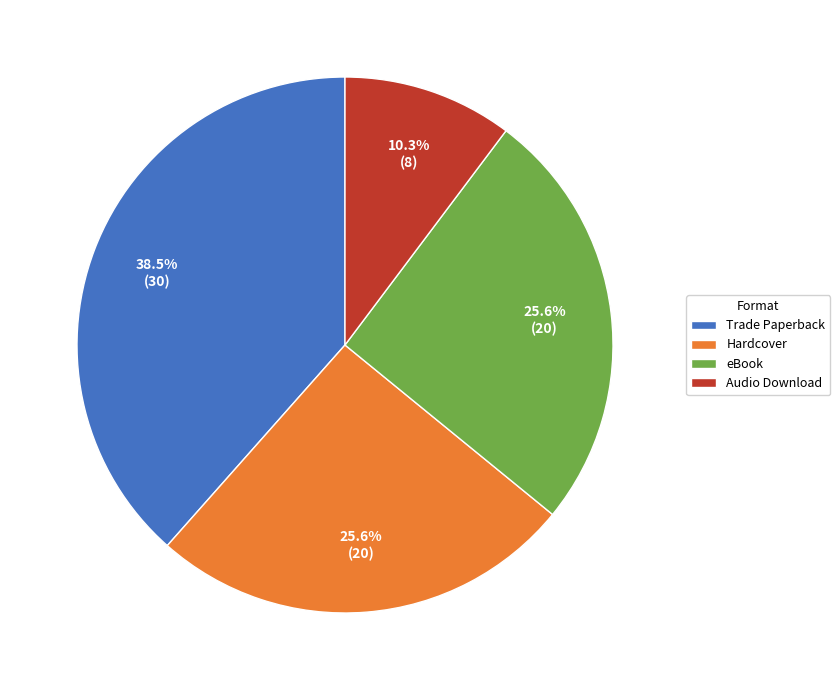

Is Audio Download the majority of the pie?

No